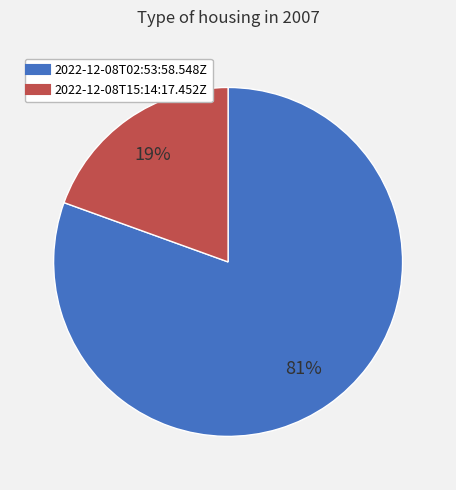

Between 2022-12-08T02:53:58.548Z and 2022-12-08T15:14:17.452Z, which is larger?

2022-12-08T02:53:58.548Z